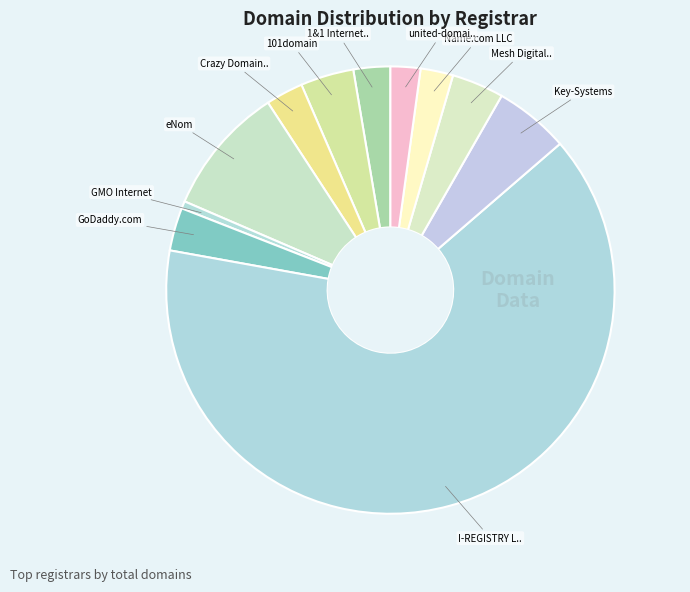

How many segments does this pie chart have?

11